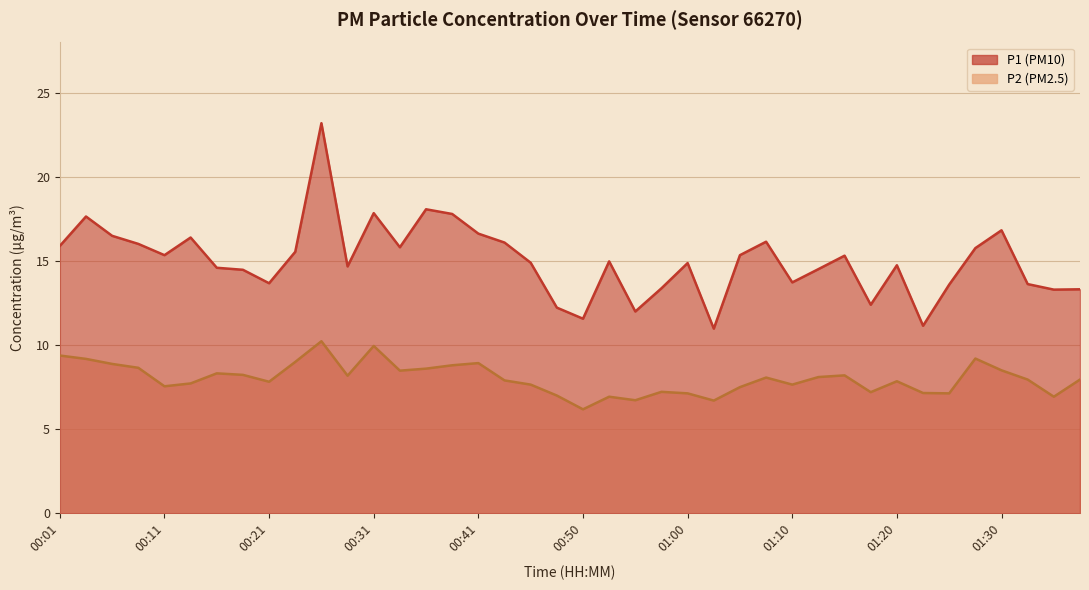

What are all the series names shown in the legend?

P1, P2